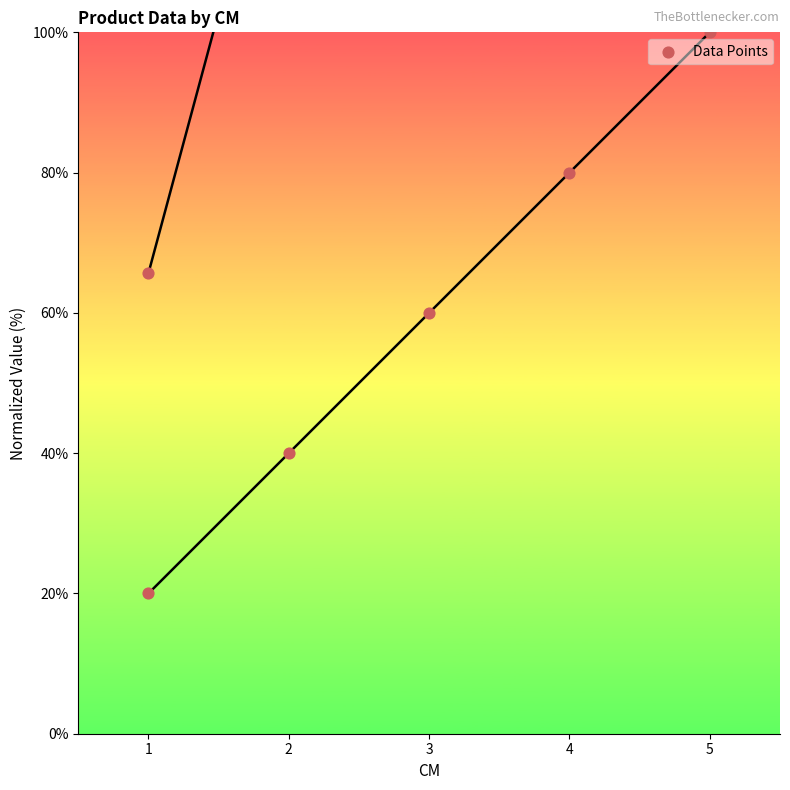

At which category is the sum across all series the highest?

4